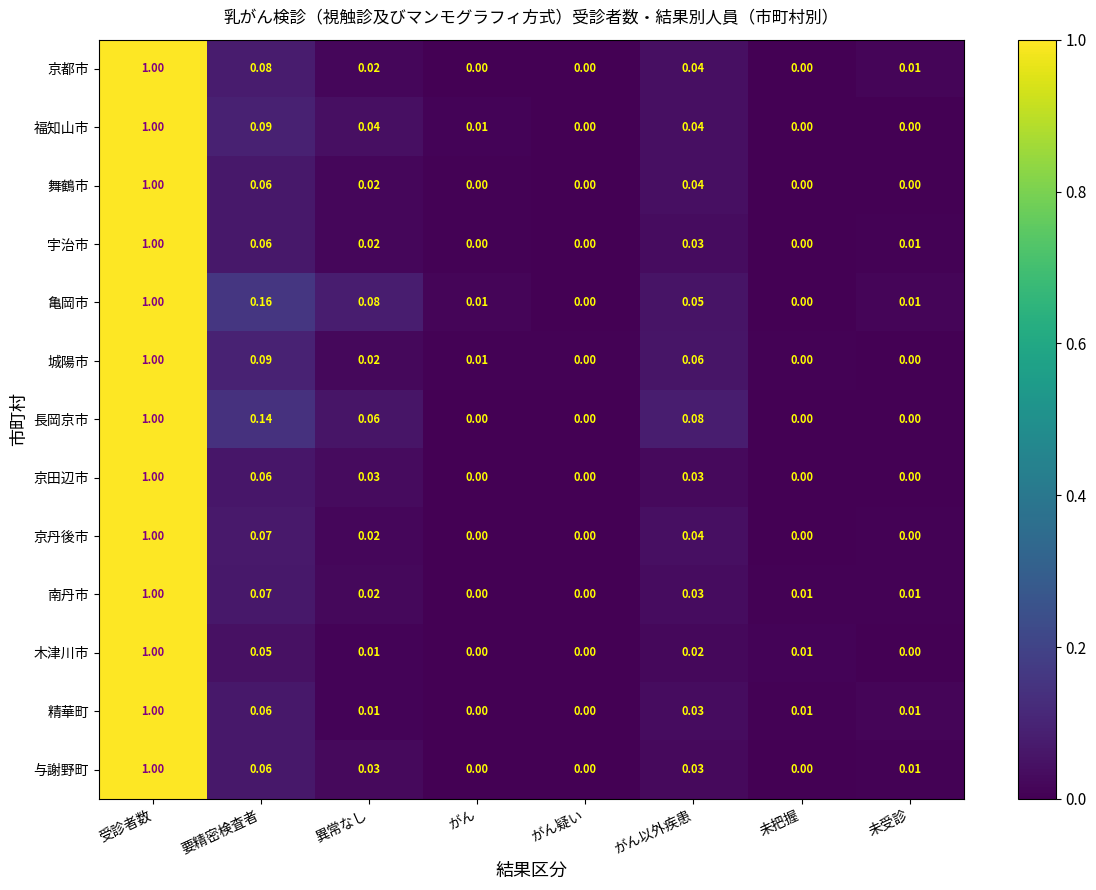

Which series has the largest total across all categories?

亀岡市